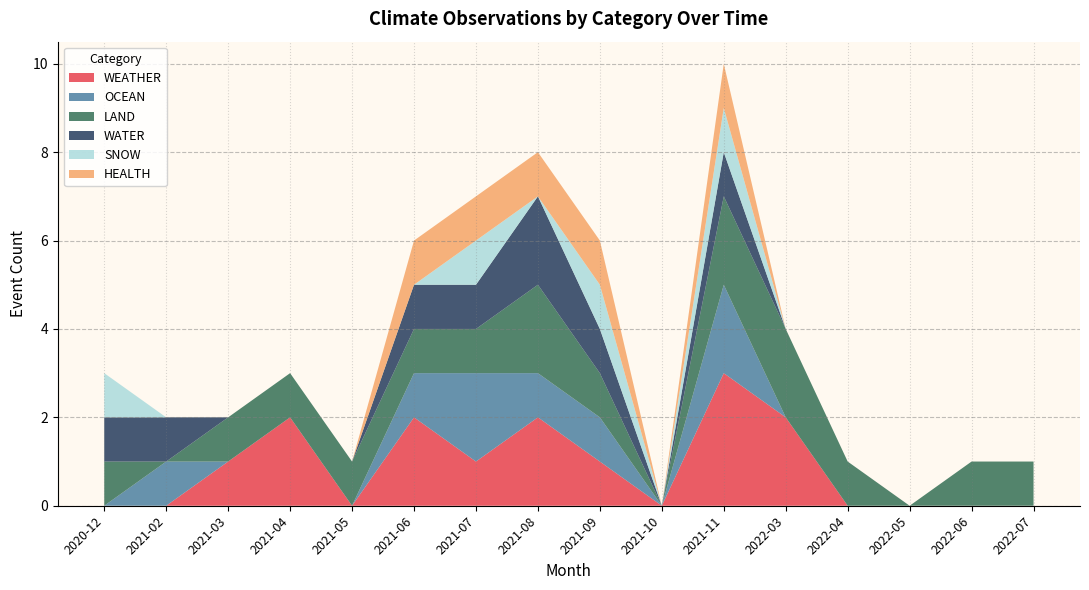

Reading left to right, what are all the values shown in this chart?

WEATHER: 0	0	1	2	0	2	1	2	1	0	3	2	0	0	0	0
OCEAN: 0	1	0	0	0	1	2	1	1	0	2	0	0	0	0	0
LAND: 1	0	1	1	1	1	1	2	1	0	2	2	1	0	1	1
WATER: 1	1	0	0	0	1	1	2	1	0	1	0	0	0	0	0
SNOW: 1	0	0	0	0	0	1	0	1	0	1	0	0	0	0	0
HEALTH: 0	0	0	0	0	1	1	1	1	0	1	0	0	0	0	0